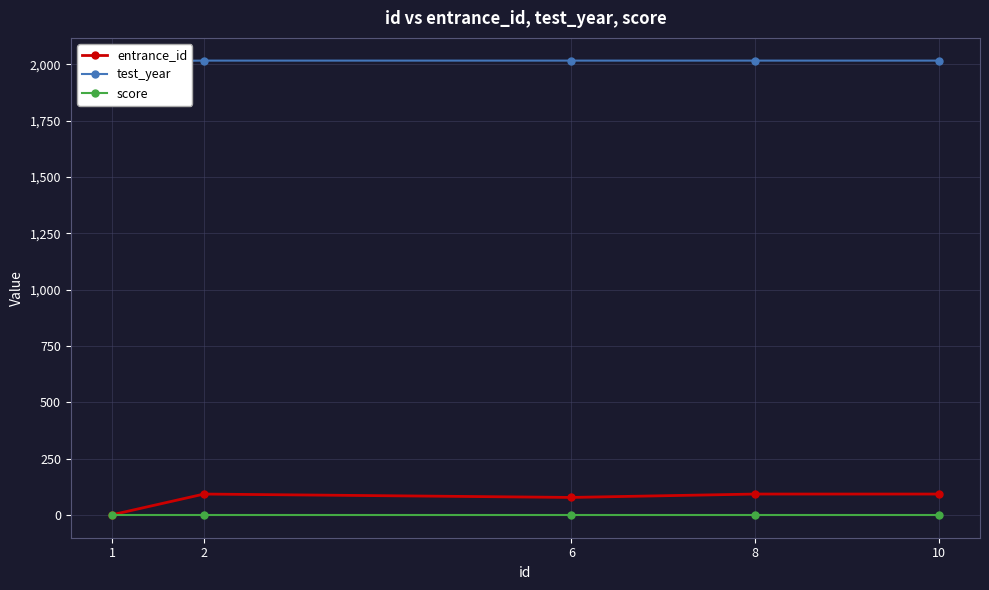

What is the value of the entrance_id point at the 5th from the left?

93